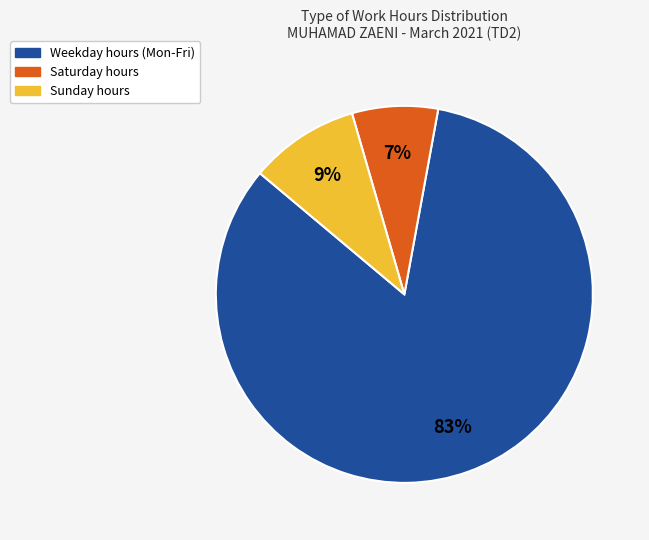

The Sunday hours slice represents 1% of the pie. True or false?

False